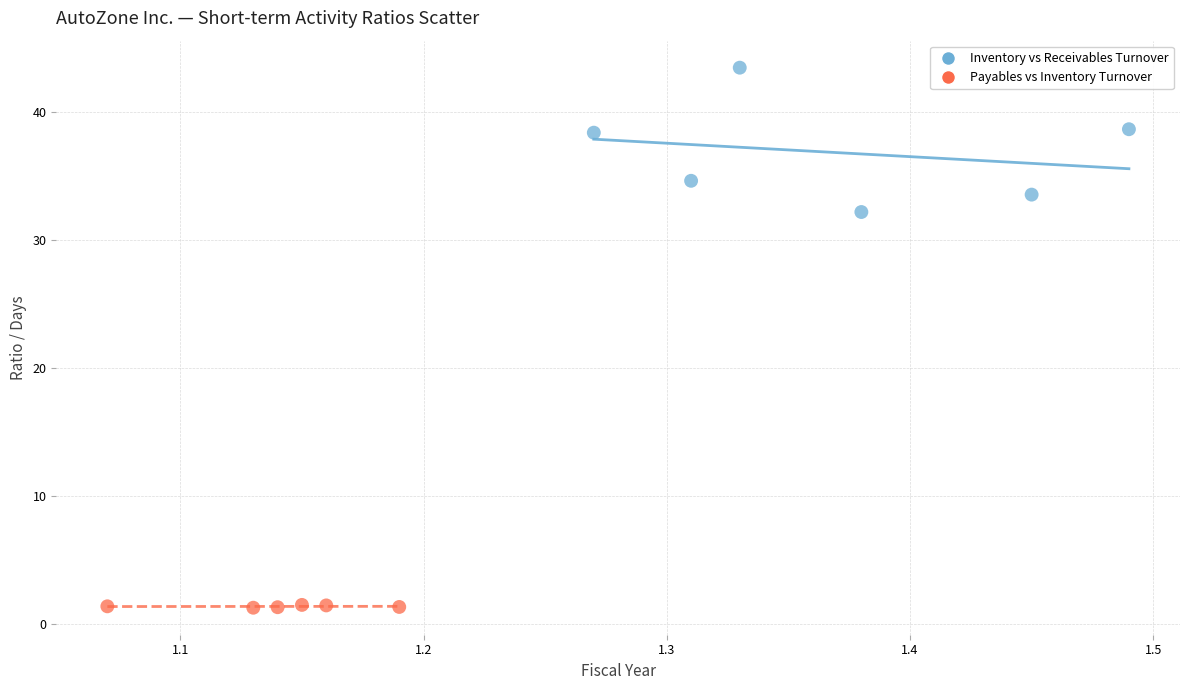

Which series contains the lowest Y value?

Payables vs Inventory Turnover